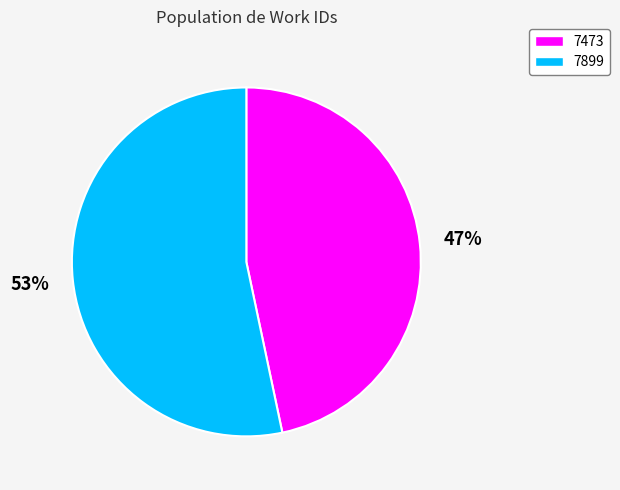

To the nearest percent, what portion does 7899 represent?

53%